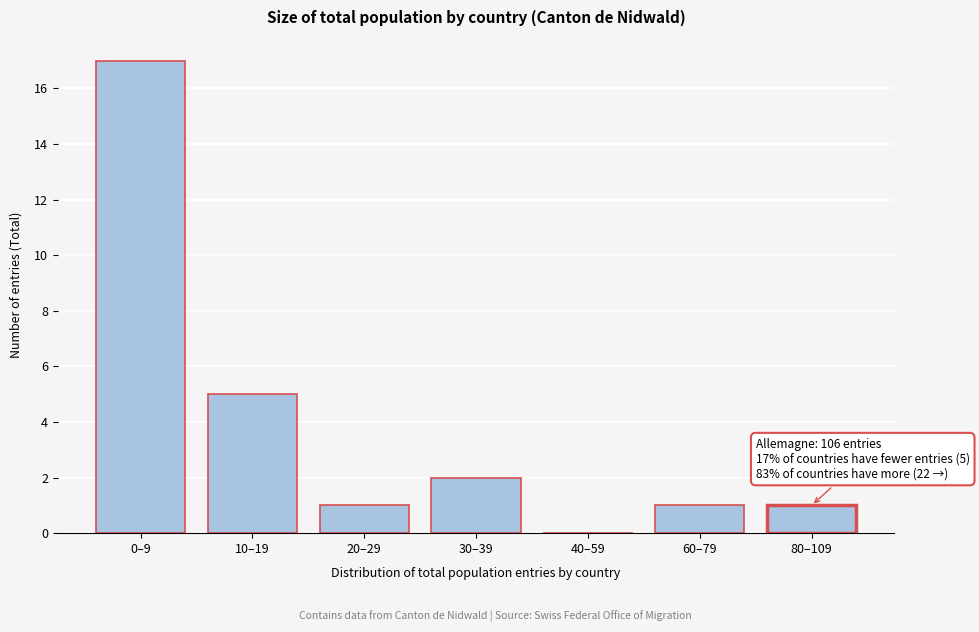

Reading left to right, list all the values displayed in this chart.

0–9=17	10–19=5	20–29=1	30–39=2	40–59=0	60–79=1	80–109=1